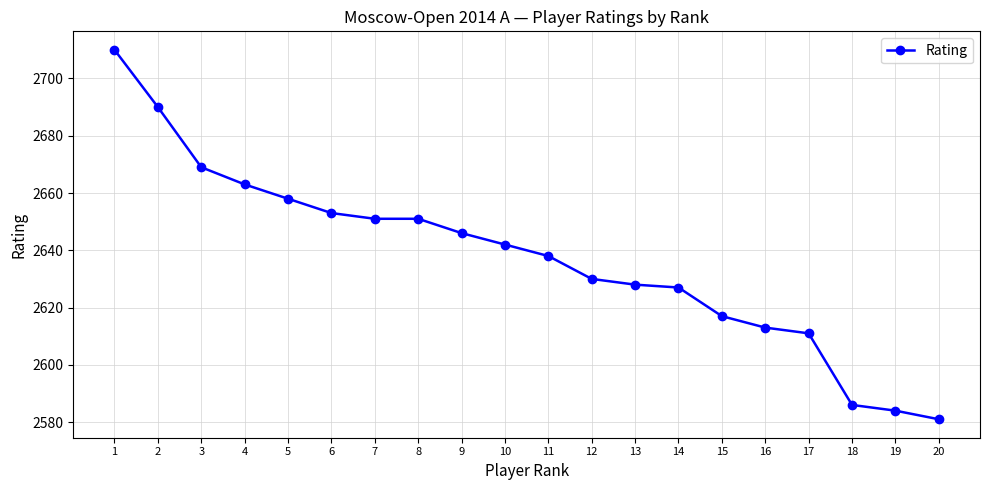

Does the chart display data point markers on the line(s)?

Yes